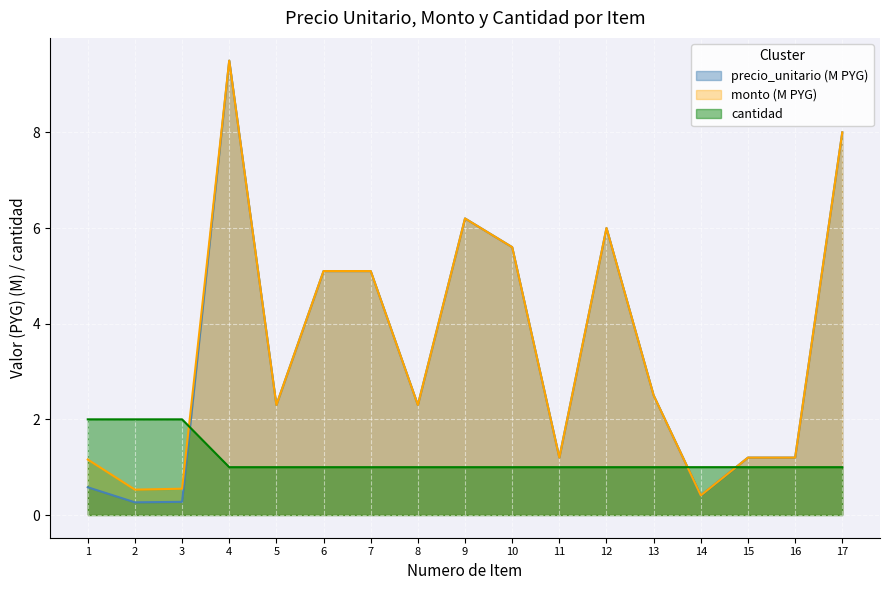

Is the value of cantidad at 12 greater than the value of monto at 6?

No